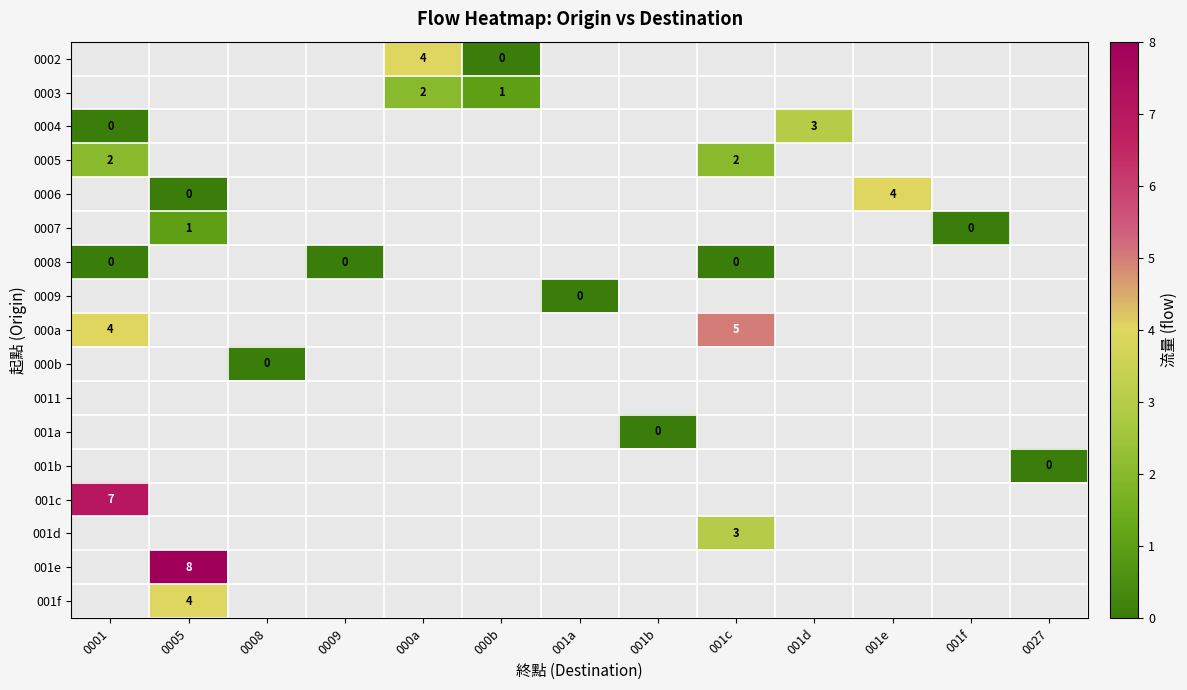

At which category does the chart reach its minimum across all series?

000b